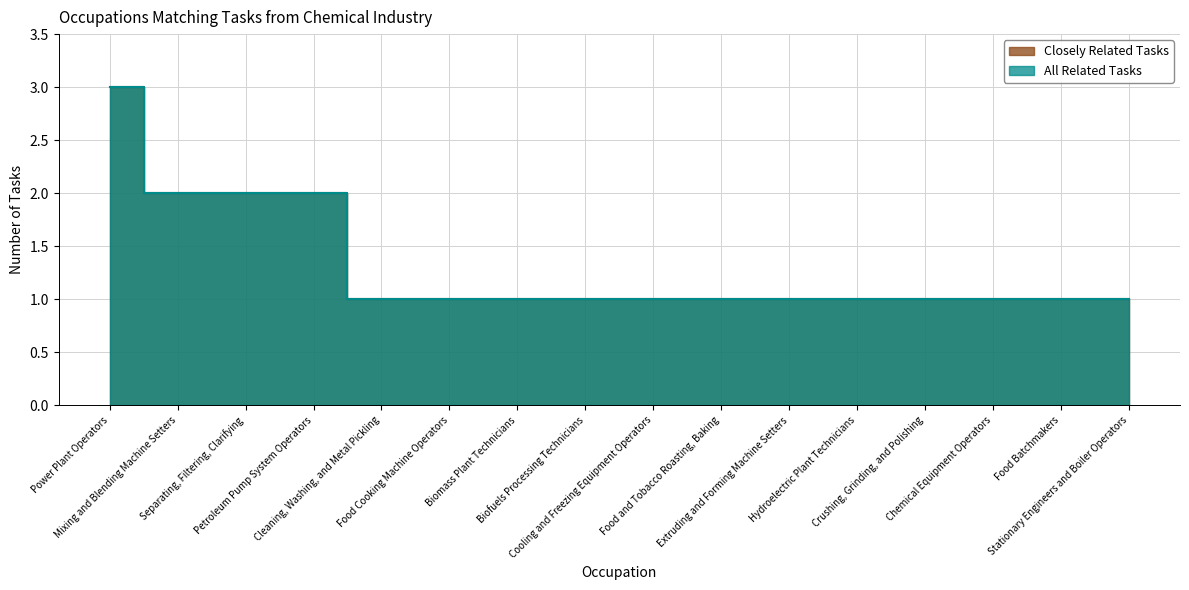

How many lines are shown in the chart?

2